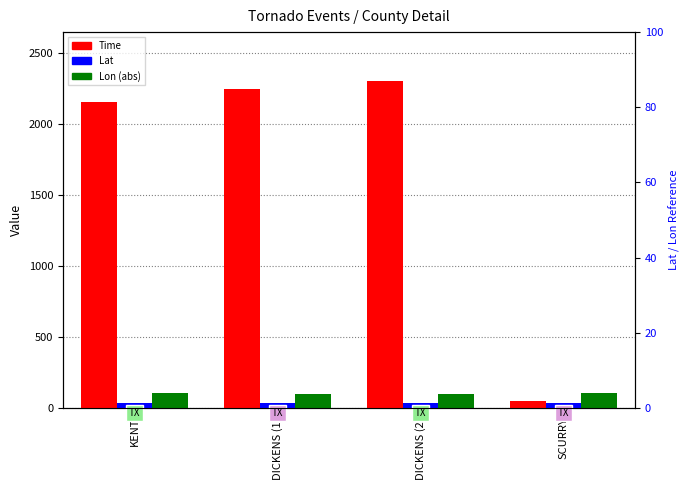

Which series has the widest spread of values?

Time